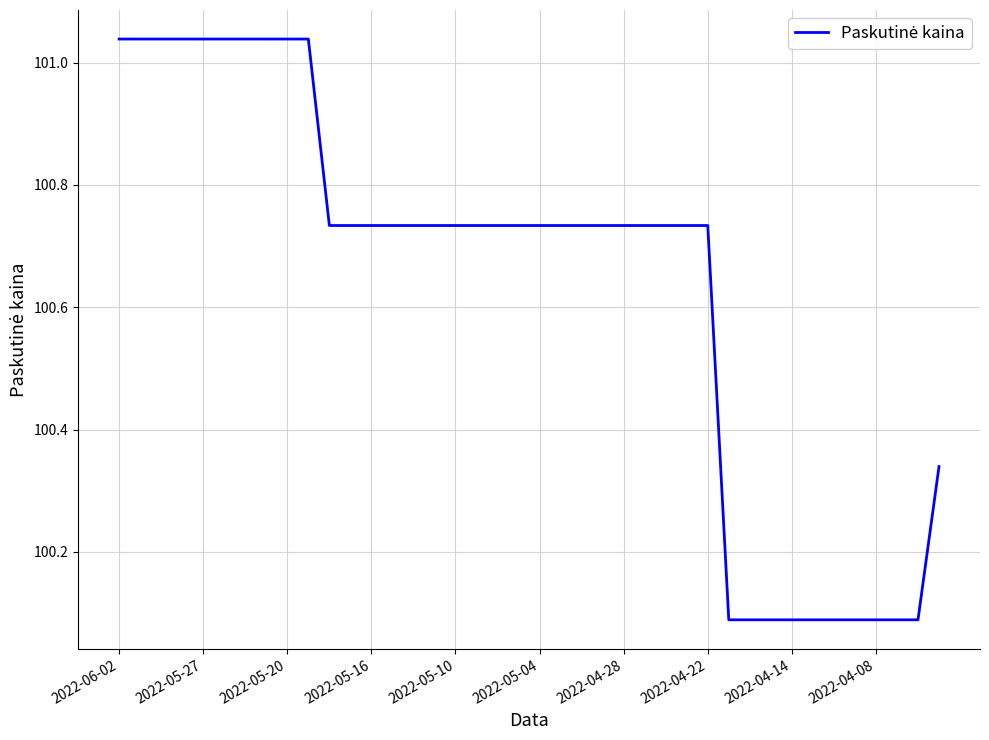

What is the difference between the maximum and minimum values?

0.9